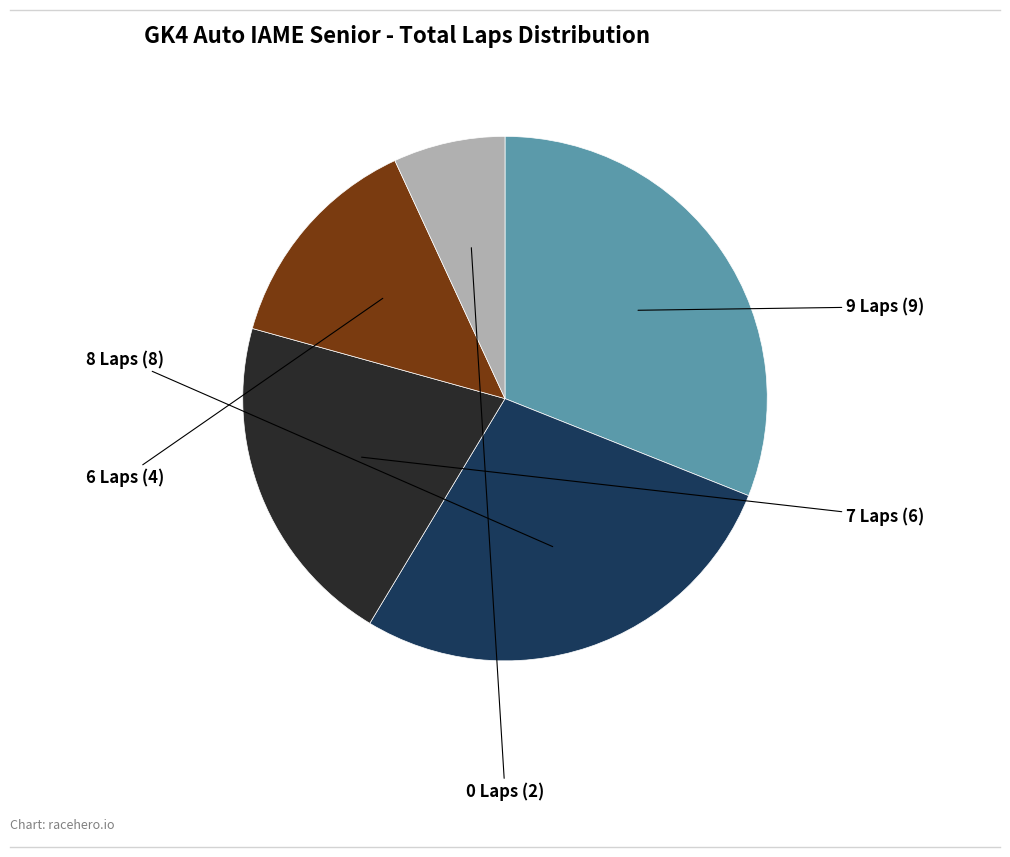

Is there a majority slice in this chart?

No